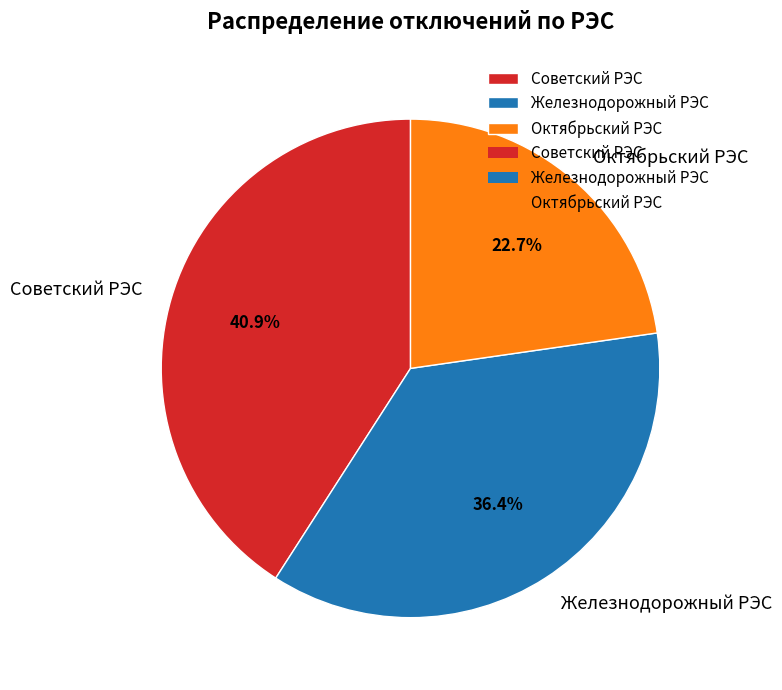

Is Железнодорожный РЭС the majority of the pie?

No